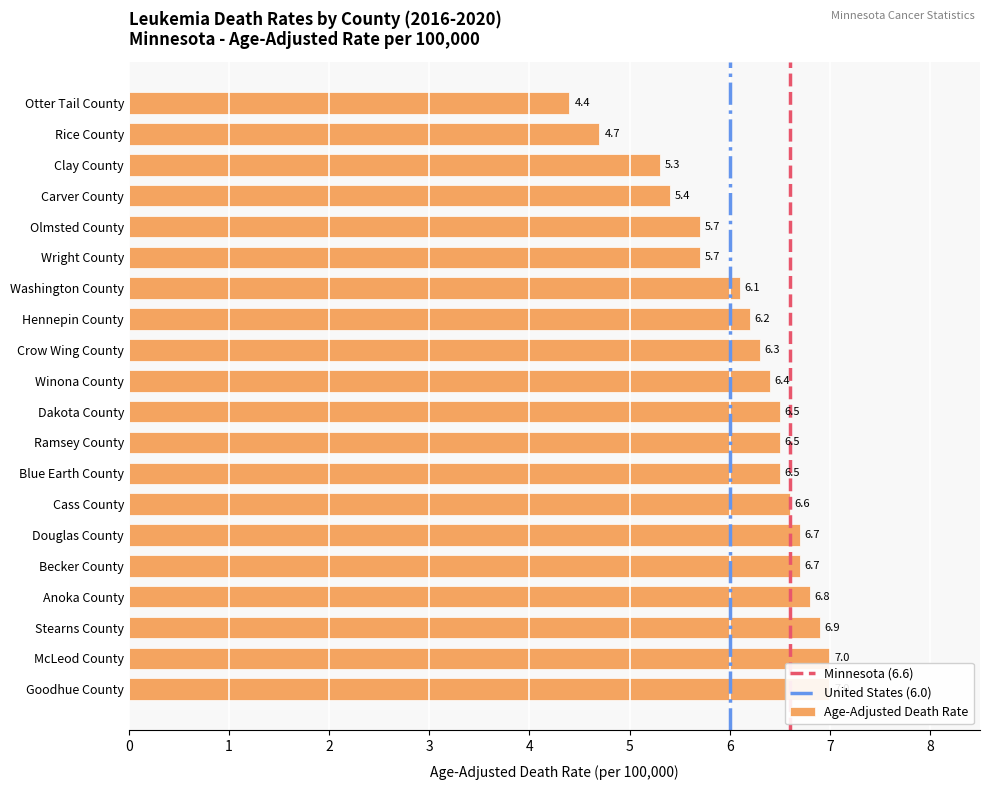

How many categories are shown in the chart?

20